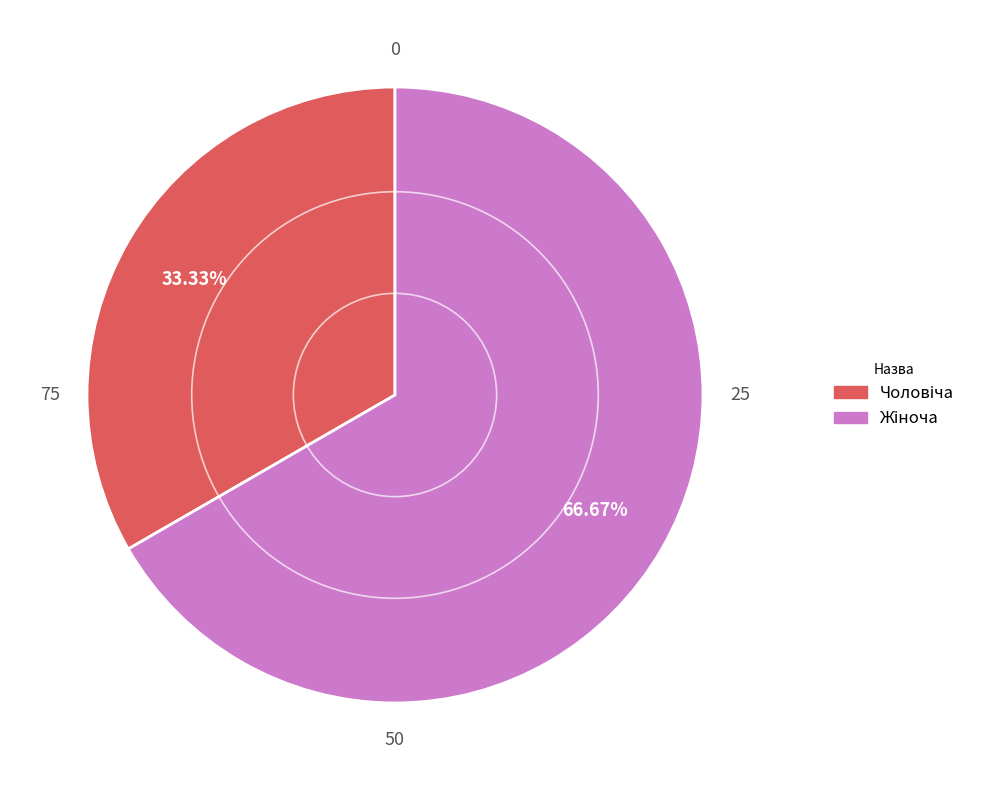

To the nearest percent, what is the difference between the largest and smallest slice percentages?

33%